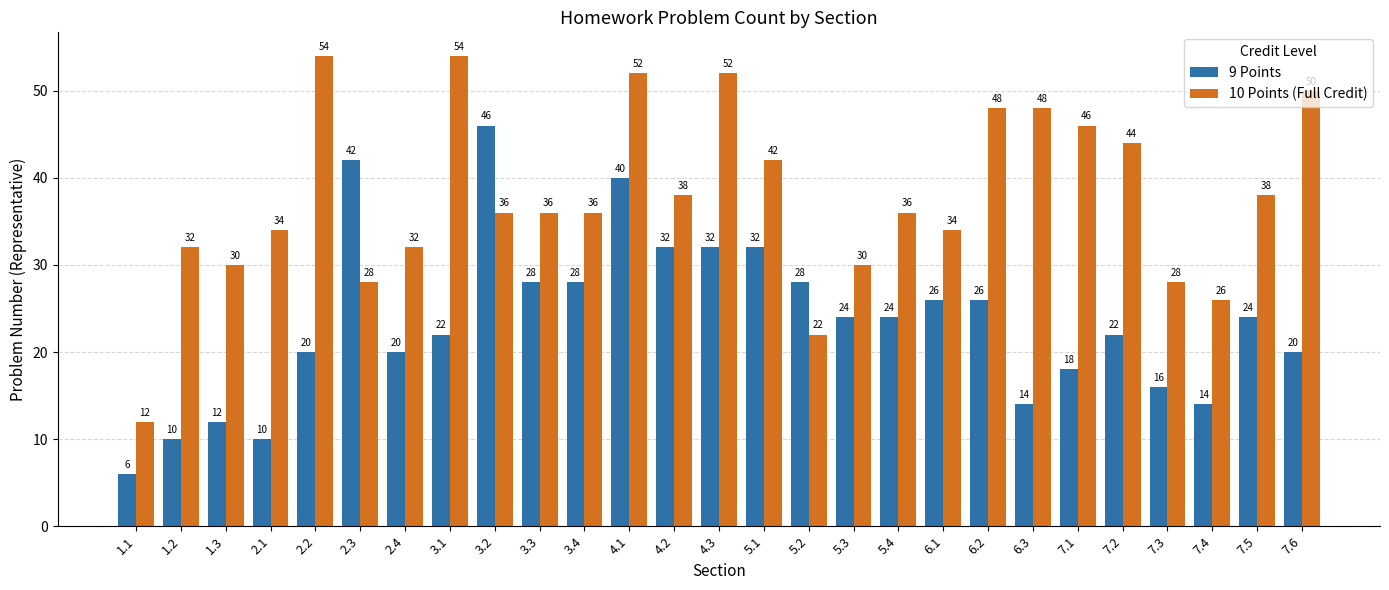

What is the average value of the 9 Points series?

24